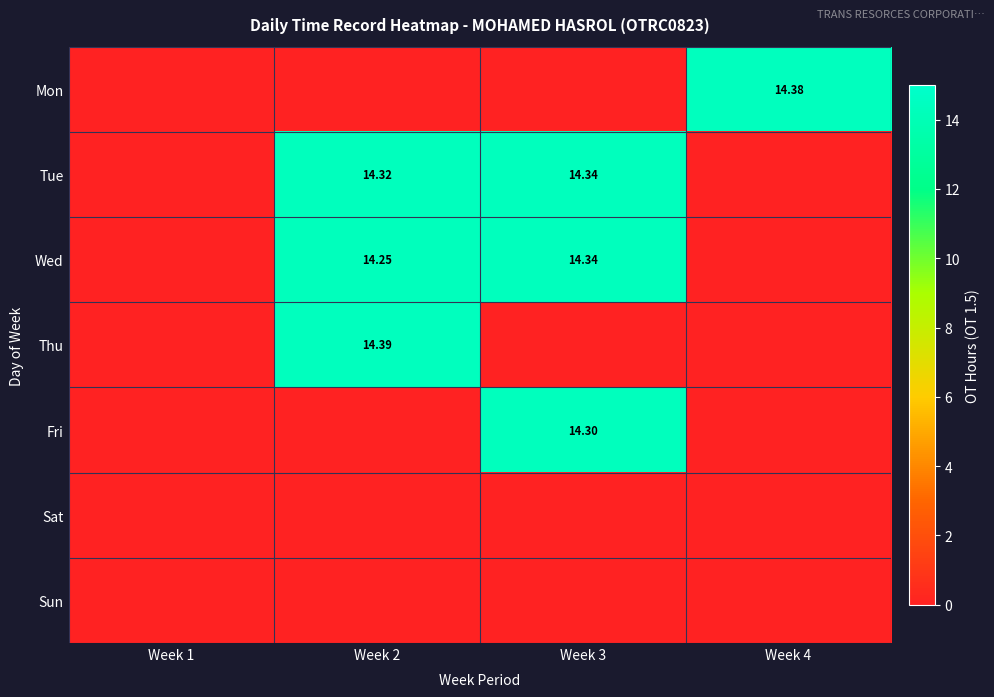

The Fri series shows 22.0 at Week 3. True or false?

False